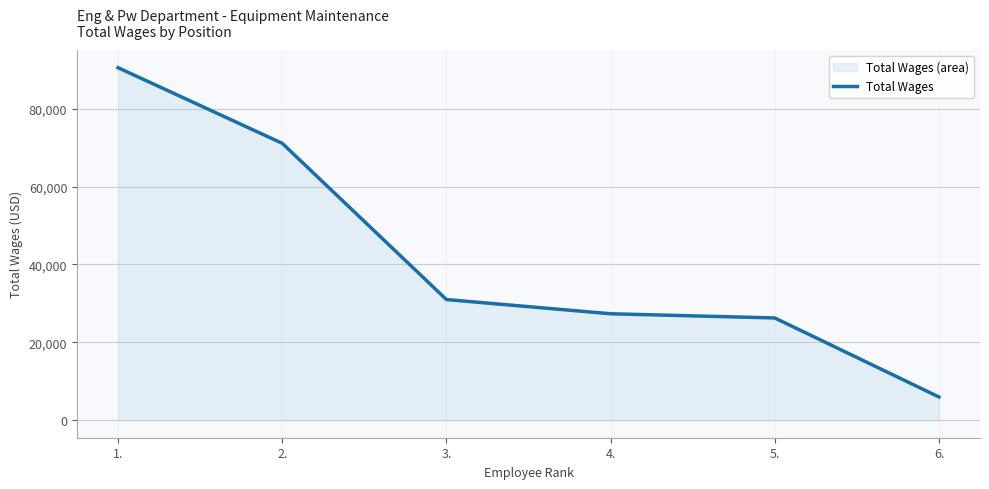

How many data points are less than 30991?

3